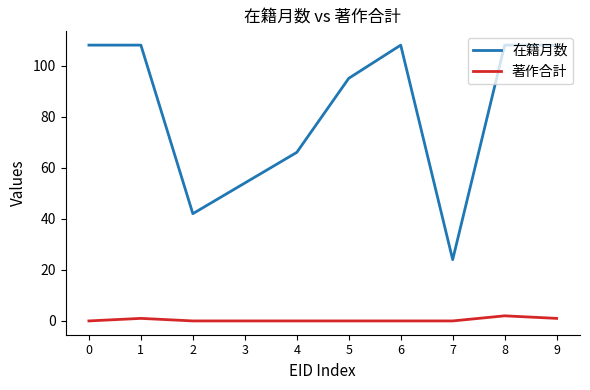

List the series in order of their peak value, highest first.

在籍月数, 著作合計